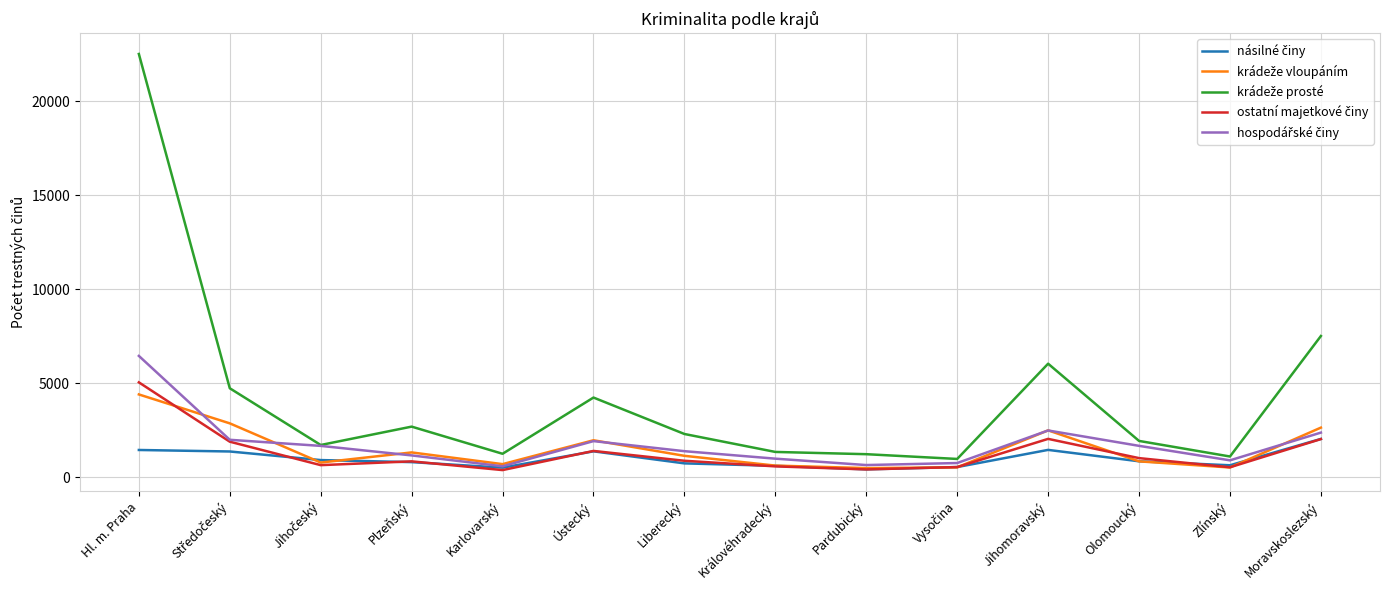

What is the minimum value shown in the chart?

369